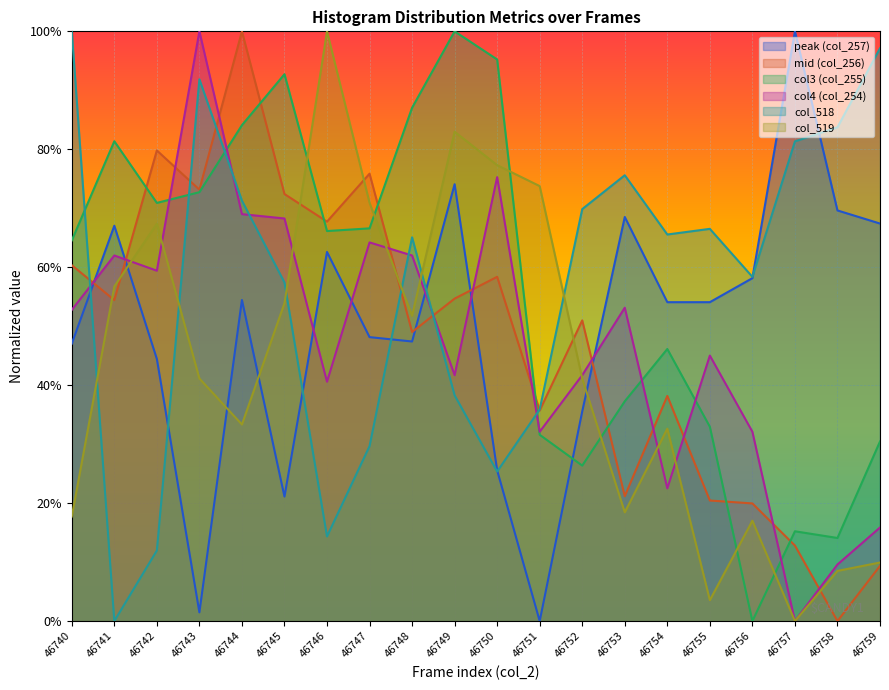

Is the value of col_519 at 46748 greater than the value of col_518 at 46755?

No